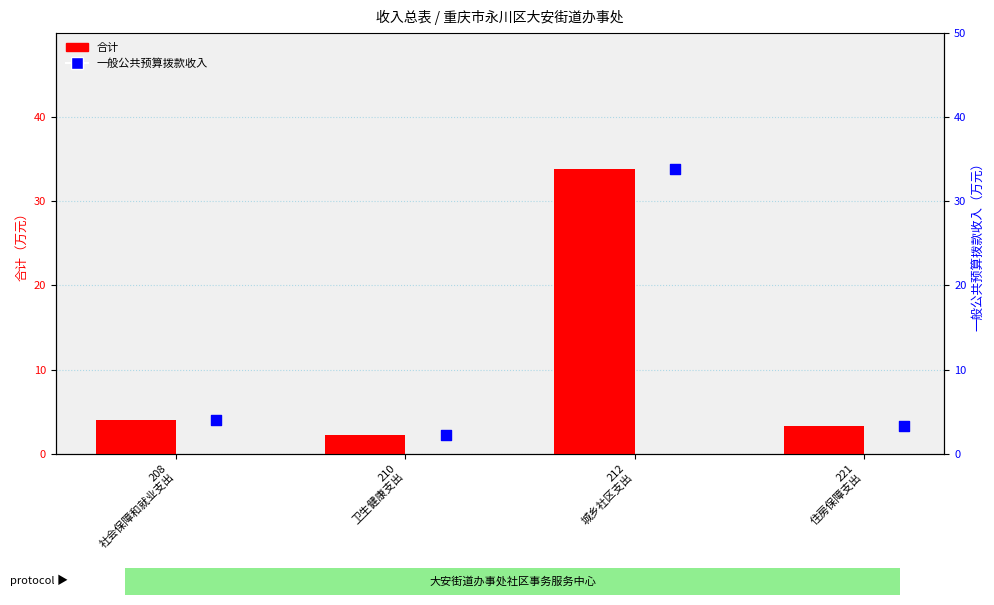

Which series has the largest total across all categories?

合计